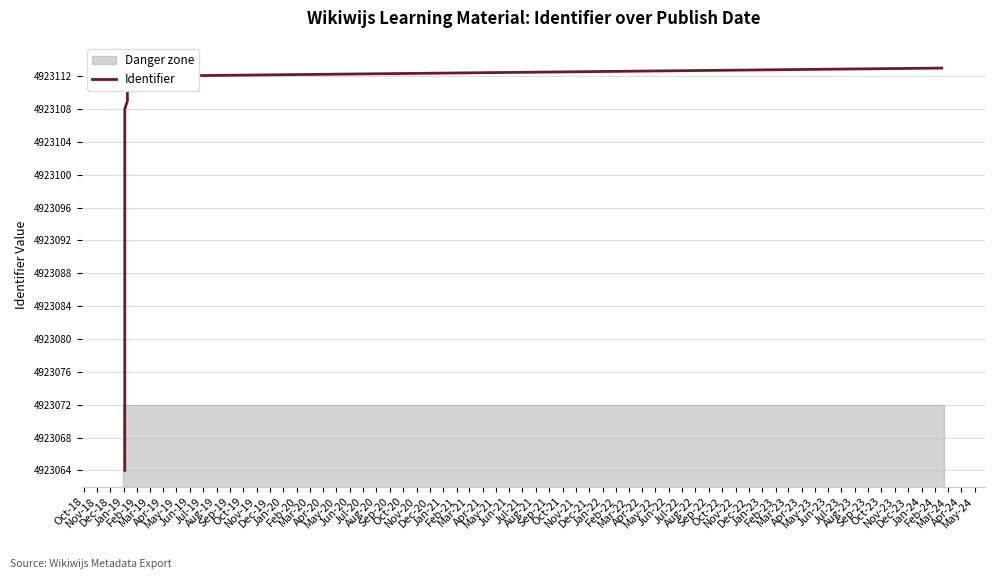

What is the value of the 2nd point from the left?

4923071